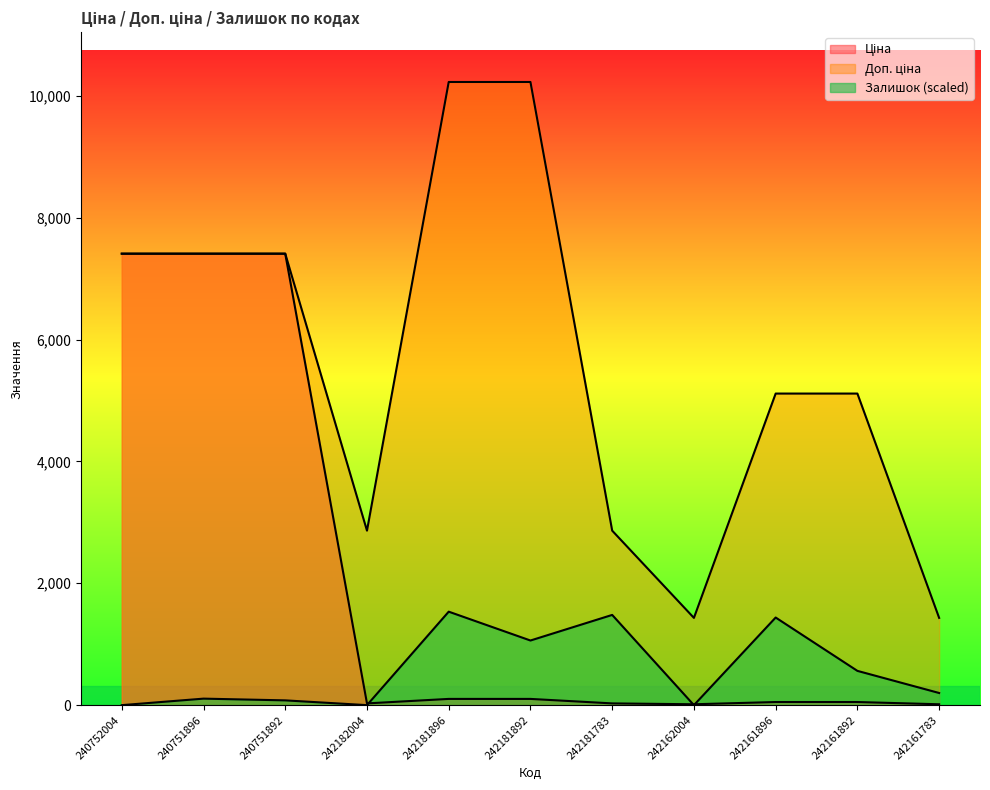

Which series has the largest total across all categories?

Доп. ціна